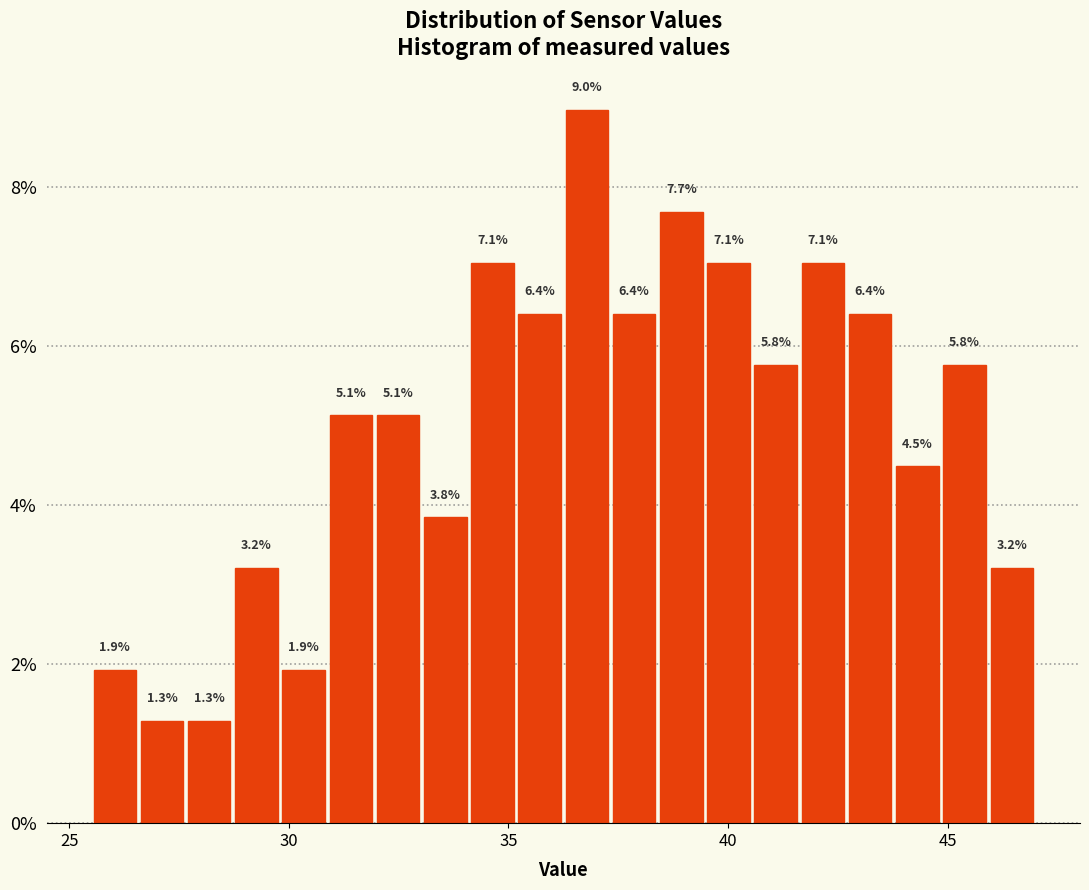

Around what value on the x-axis is the tallest bar? Give the approximate position of its centre, as read against the axis.

37.0